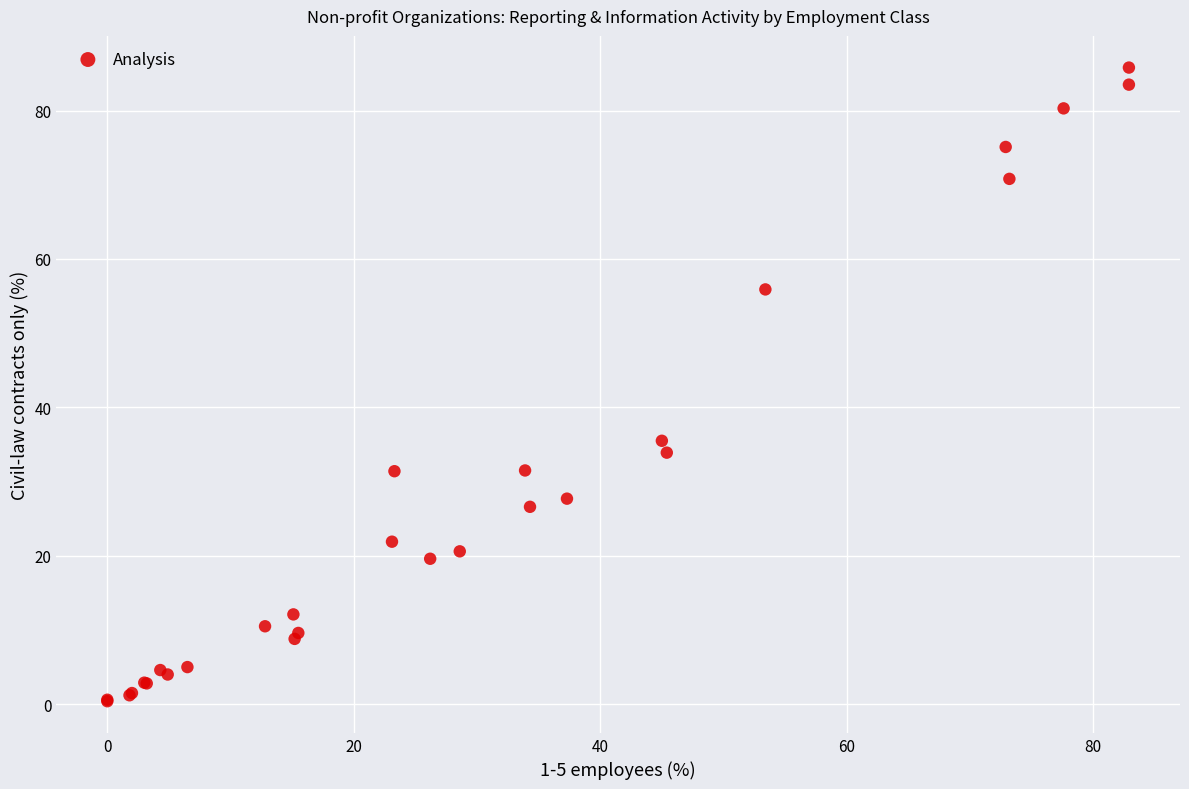

What Y value in the scatter plot is closest to 43?

35.5